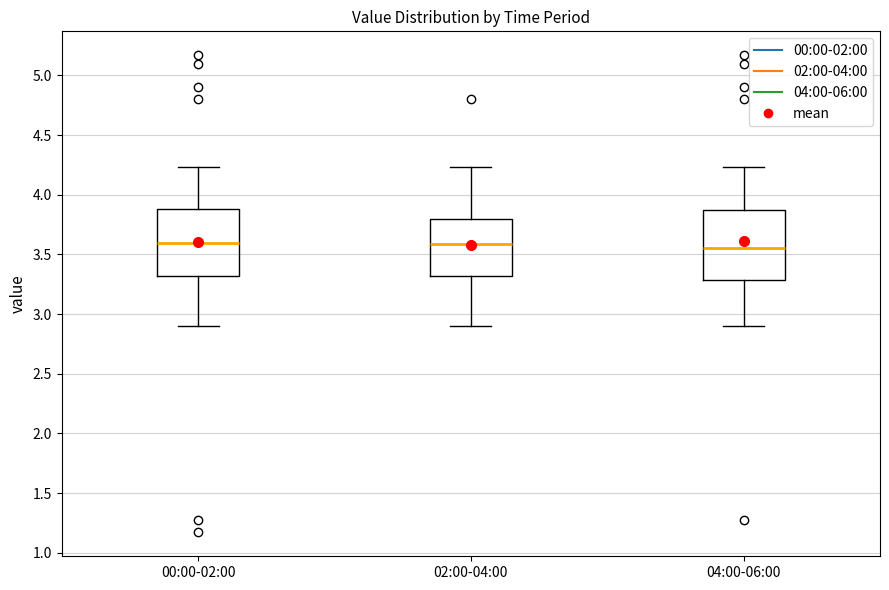

Where does the lower whisker of the box for 02:00-04:00 end on the y-axis? The values are not printed on the chart, so give them approximately, as read against the axis.

2.90